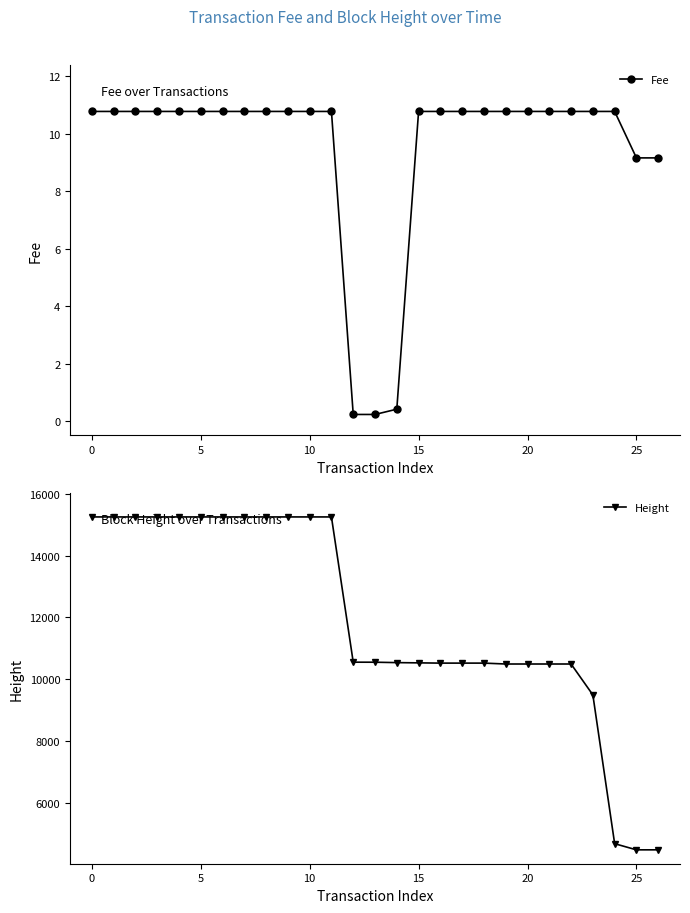

At which label does Height first exceed 10553?

0